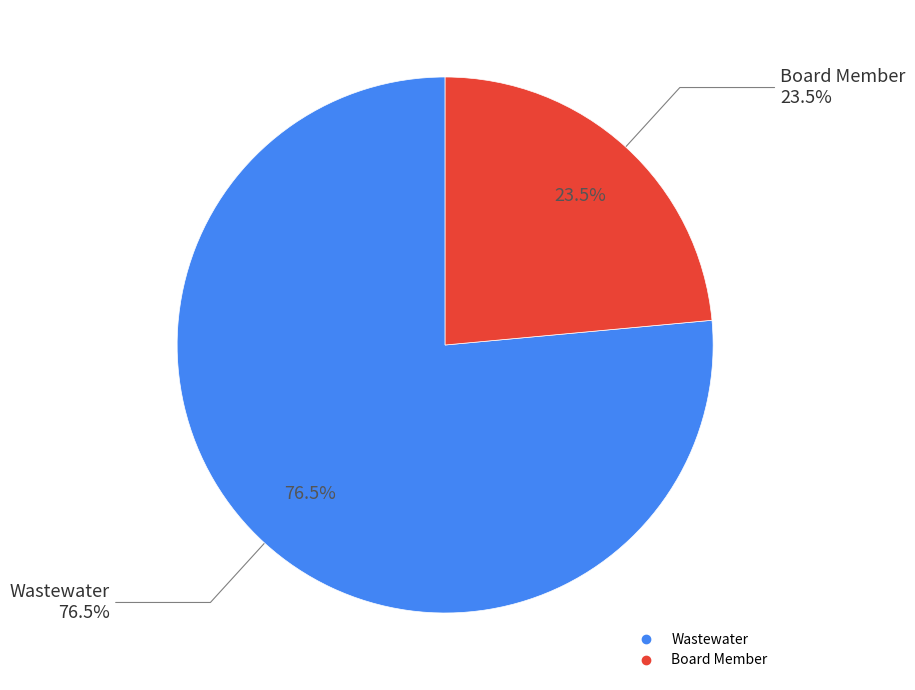

Is there a majority slice in this chart?

Yes